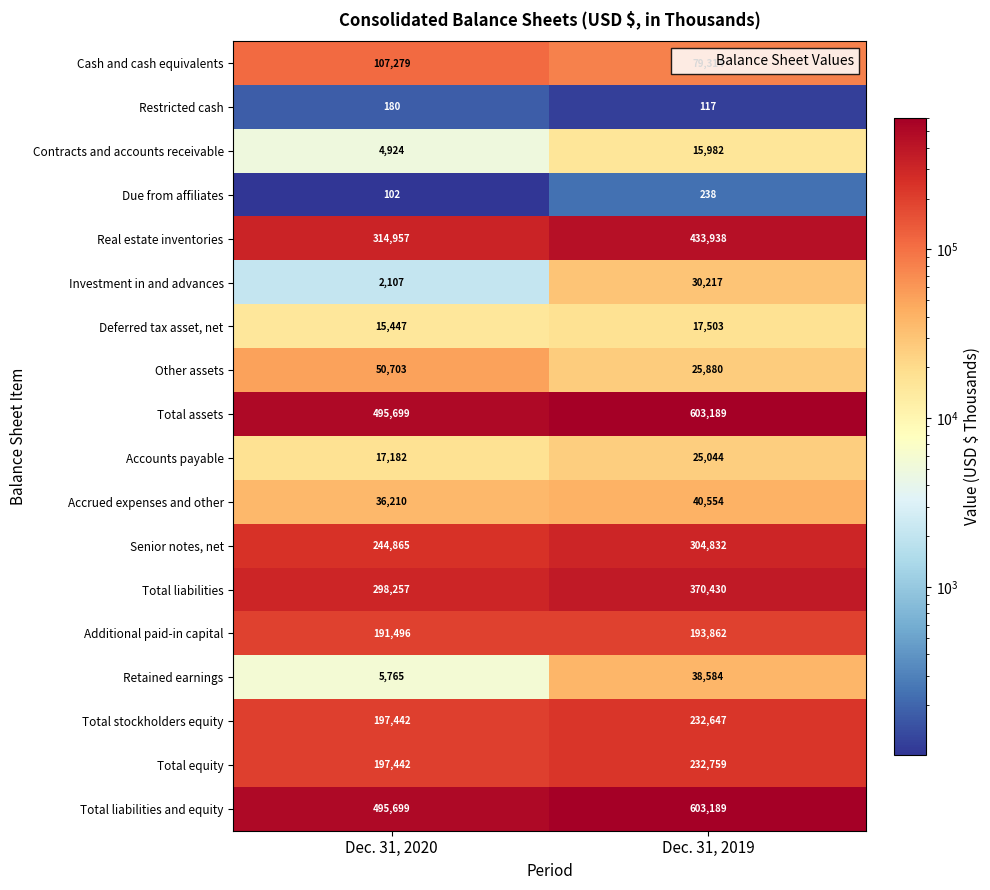

Which series changed the most between Dec. 31, 2020 and Dec. 31, 2019?

Real estate inventories